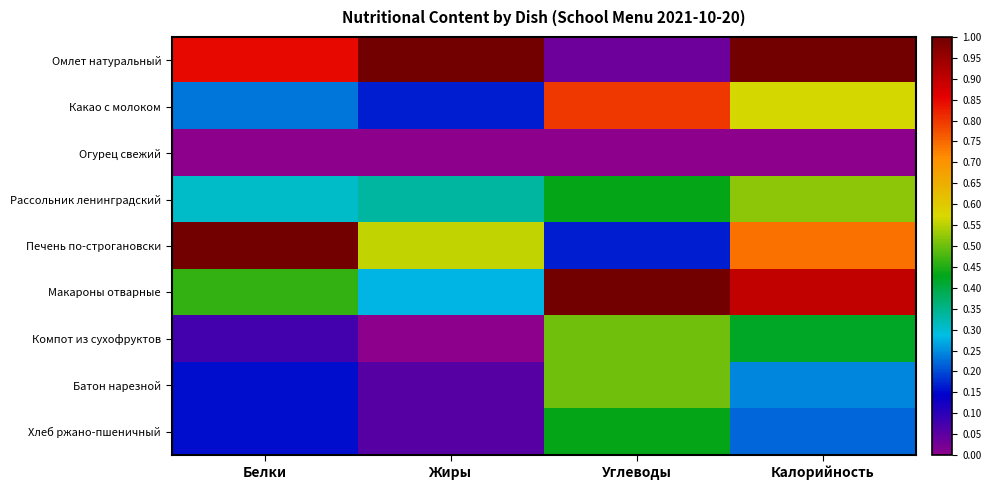

What is the maximum value shown in the chart?

1.0